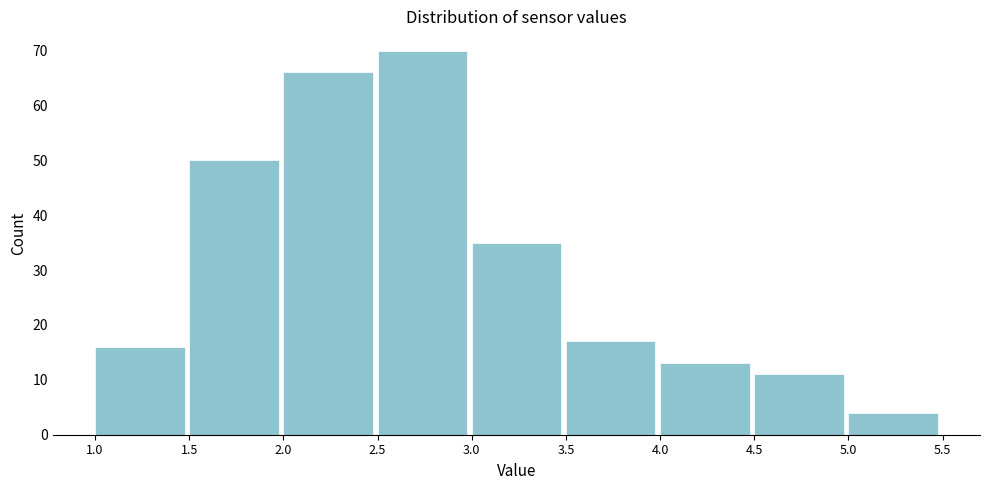

Reading left to right, transcribe this chart: for each bar, give the range it covers on the x-axis and its height. The values are not printed on the chart, so give them approximately, as read against the axis.

1.0 to 1.5: 16
1.5 to 2.0: 50
2.0 to 2.5: 66
2.5 to 3.0: 70
3.0 to 3.5: 35
3.5 to 4.0: 17
4.0 to 4.5: 13
4.5 to 5.0: 11
5.0 to 5.5: 4